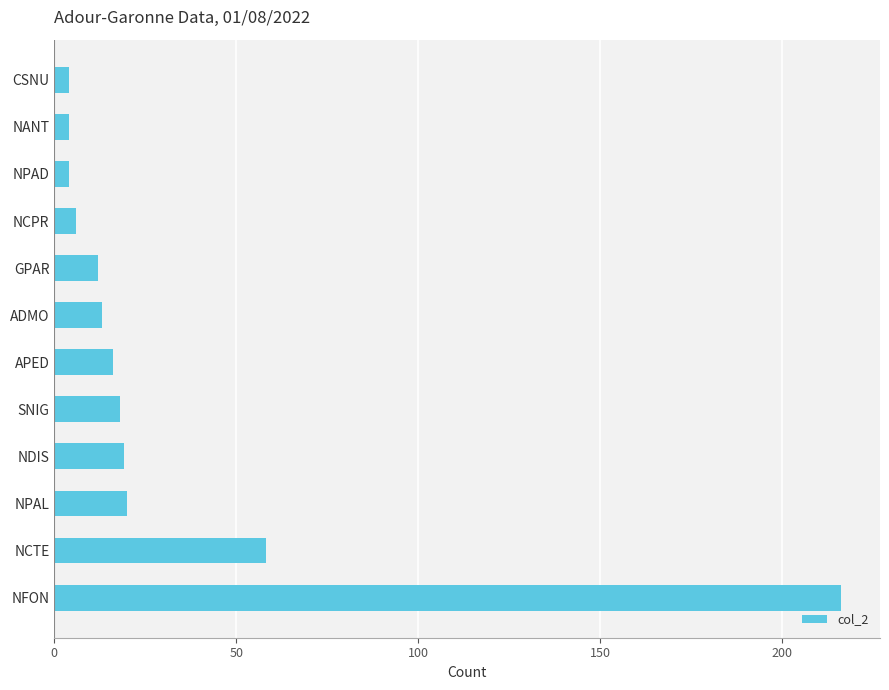

Which has a higher value, CSNU or NPAL?

NPAL